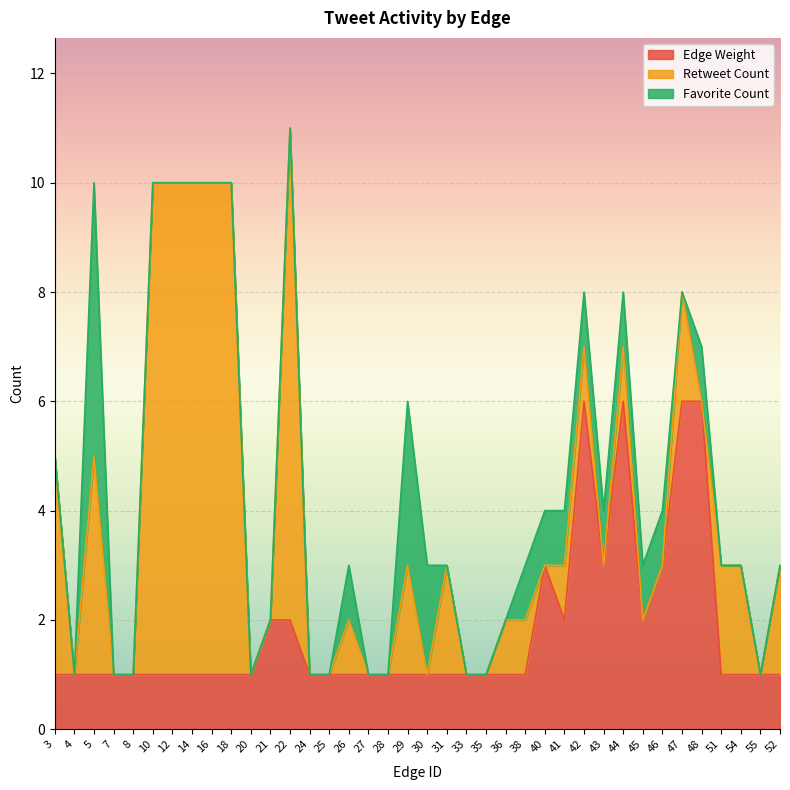

What is the highest value of the Edge Weight series?

6